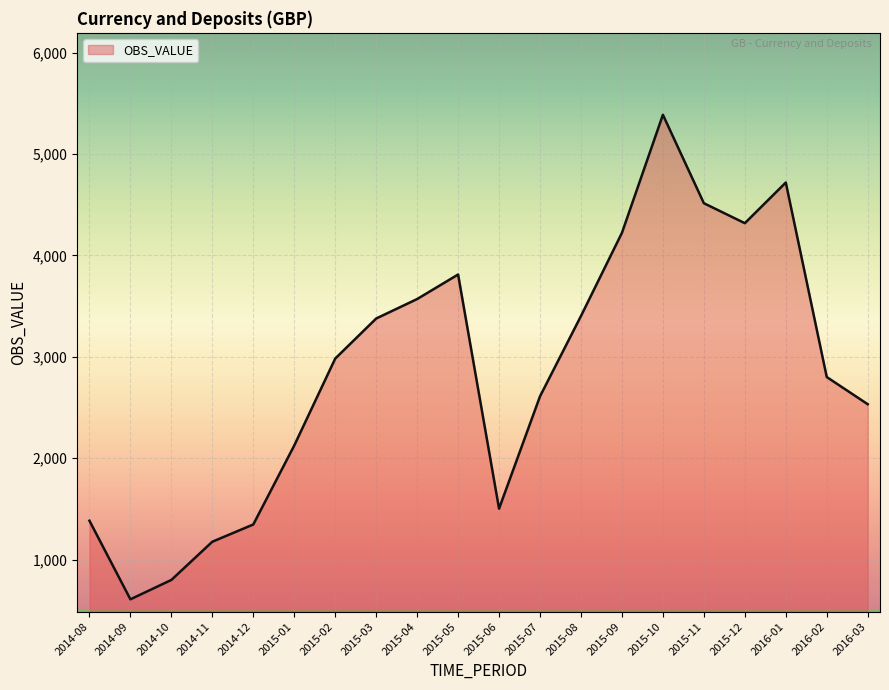

Reading left to right, transcribe all the data shown in this chart.

1384	609	800	1177	1347	2126	2983	3378	3570	3812	1503	2611	3403	4223	5387	4515	4318	4719	2801	2533